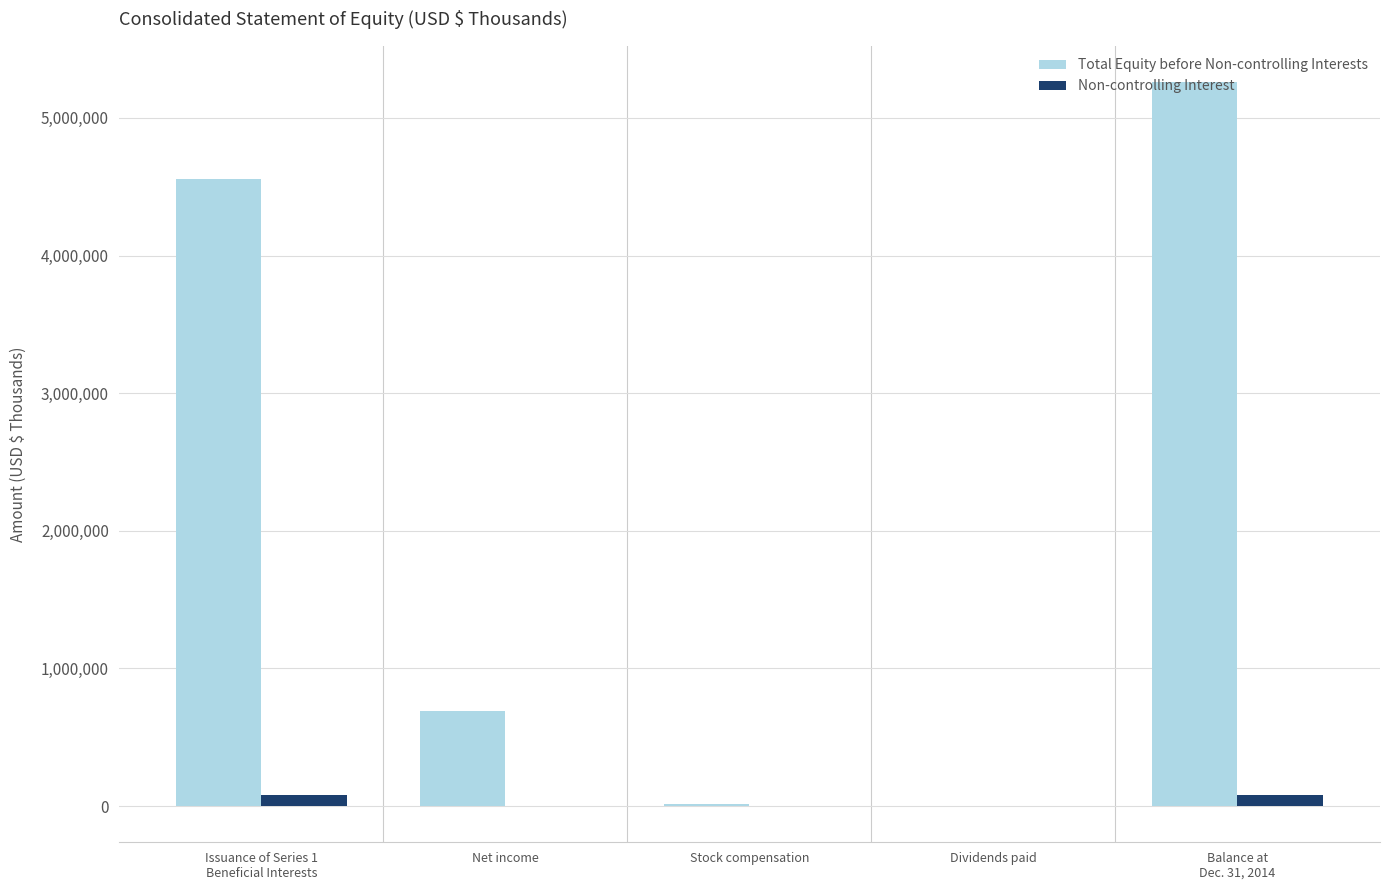

Is it true that Non-controlling Interest equals 0 at Net income?

True